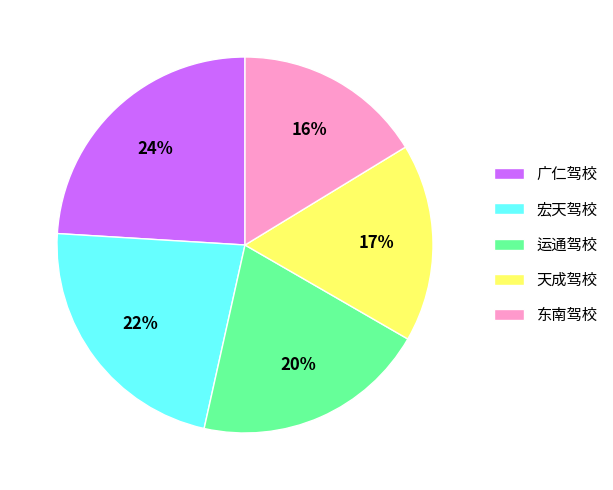

Which category has the smallest portion of the pie?

东南驾校